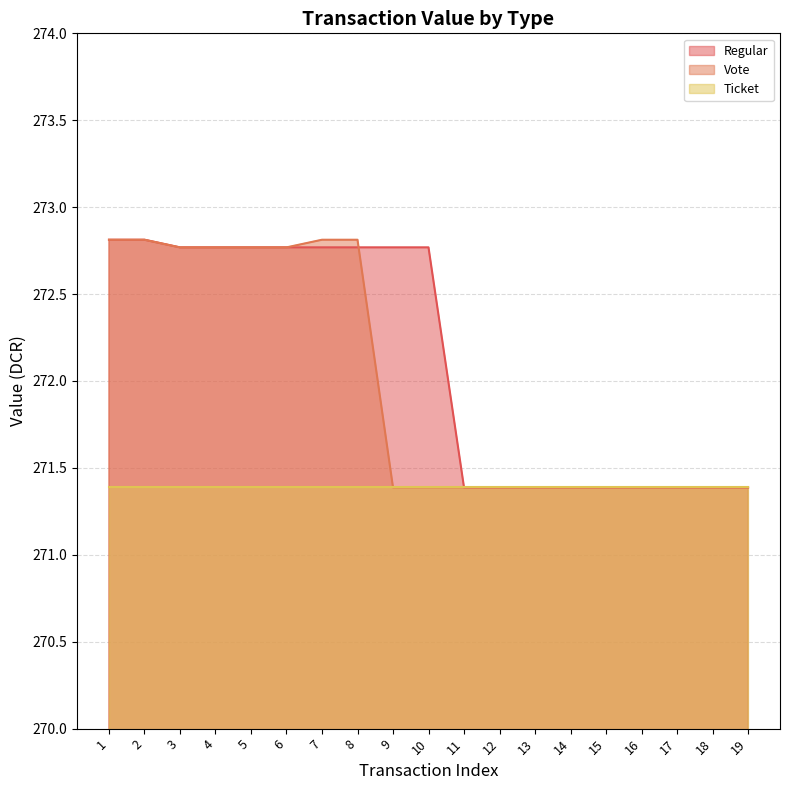

Between 13 and 14, which series saw the biggest shift?

Regular